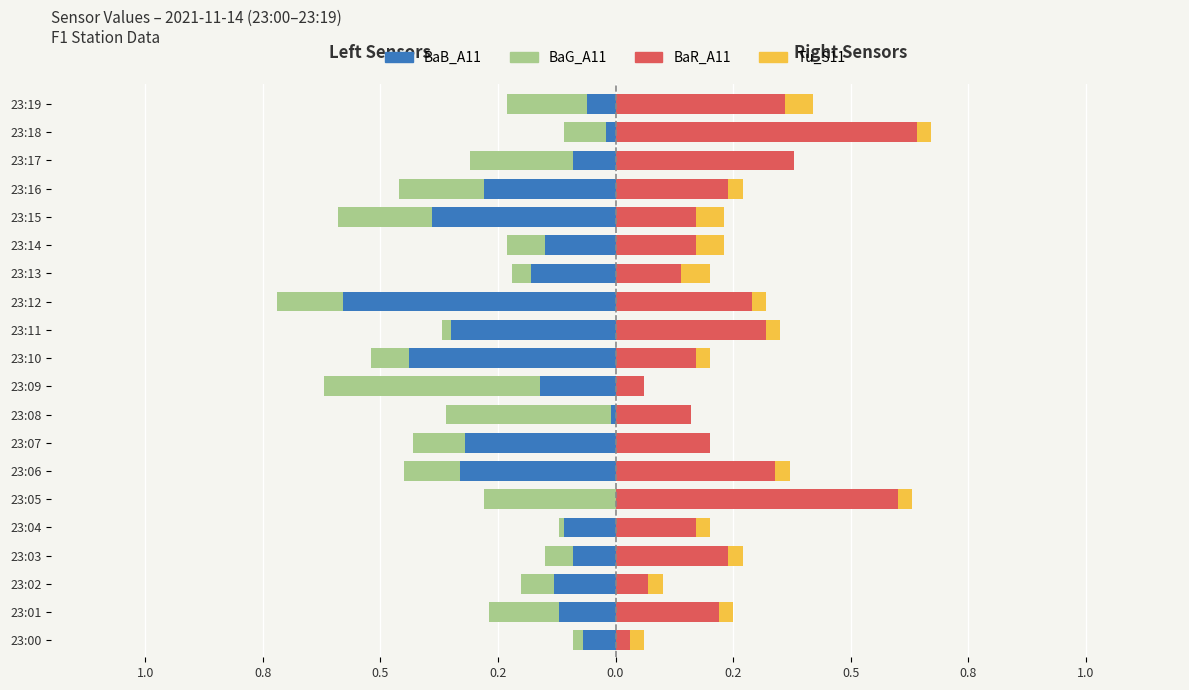

What is the difference between the second highest and second lowest values in the BaB_A11 series?

0.4